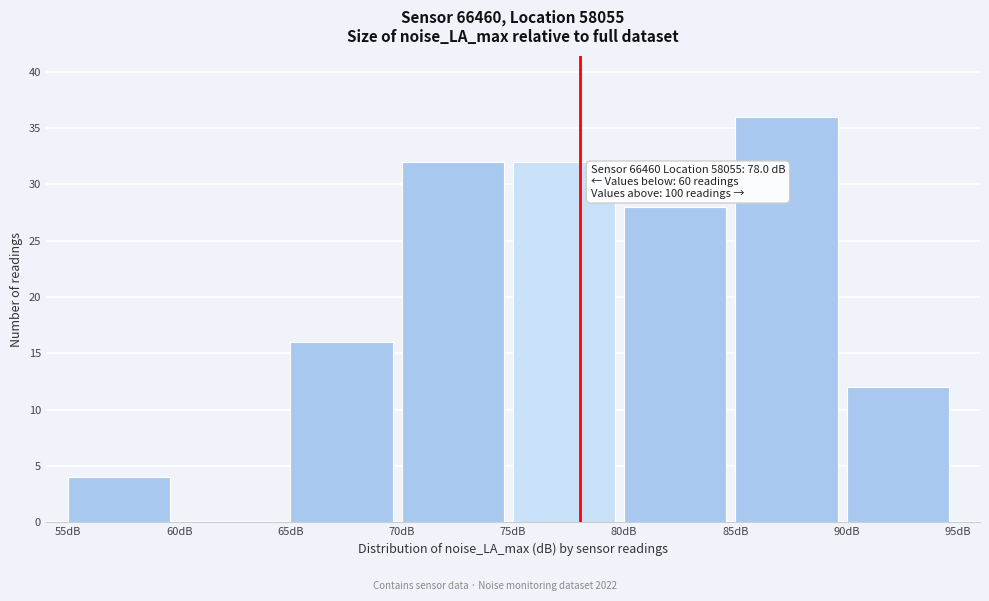

Over which range of the x-axis is the bar tallest?

85 to 90